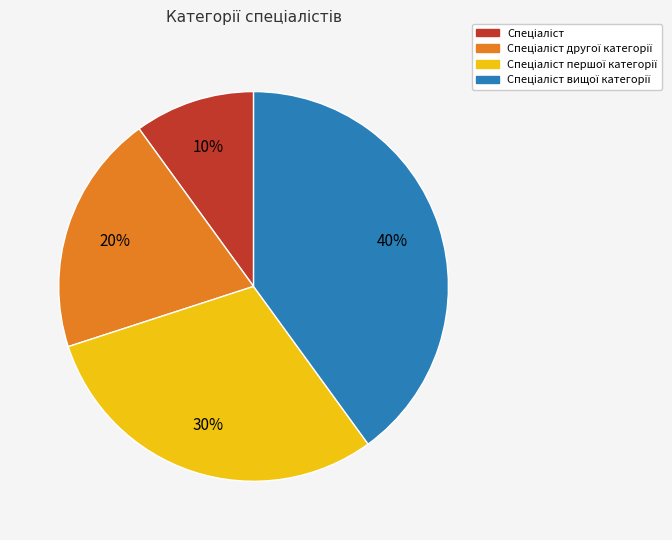

To the nearest percent, what is the difference between the largest and smallest slice percentages?

30%